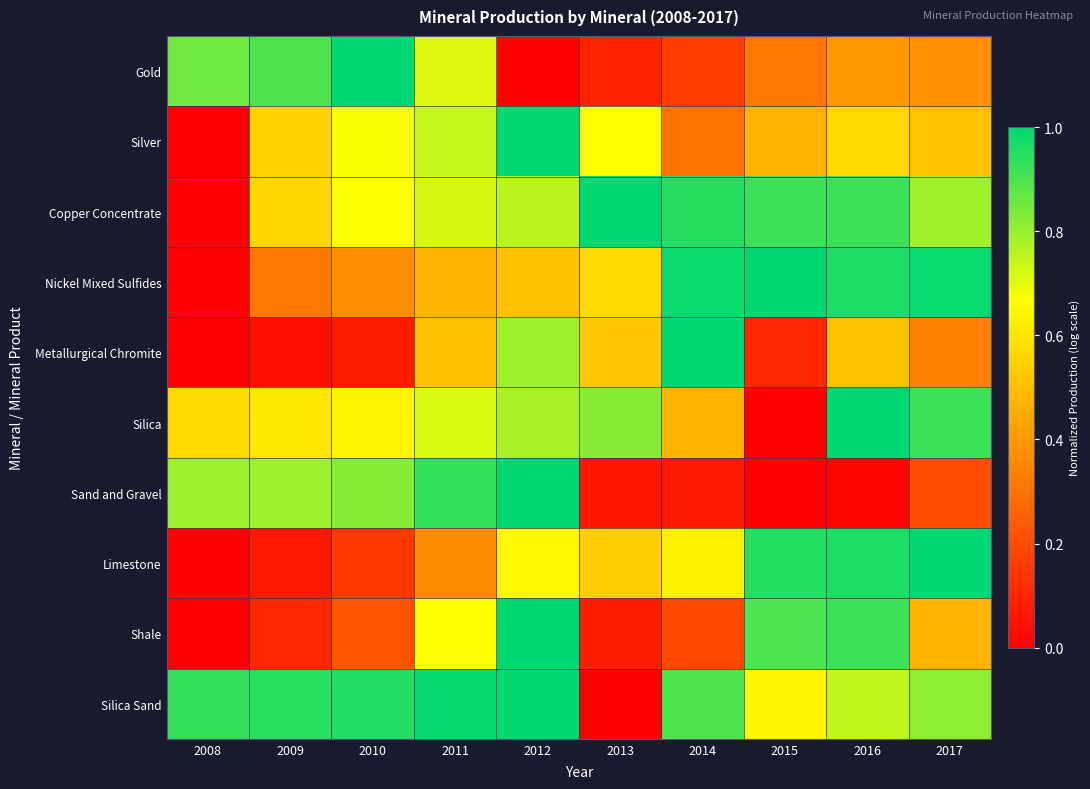

Which label corresponds to the largest value in the chart?

2010